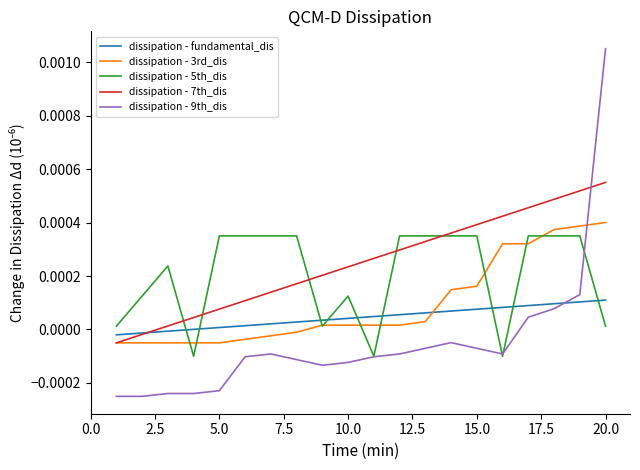

Which series has the largest total across all categories?

dissipation - 7th_dis